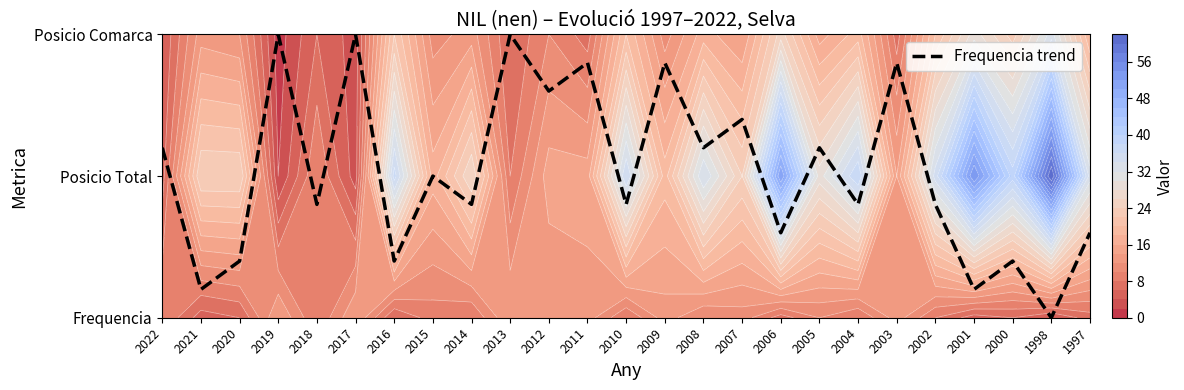

List the labels in order of value, largest first.

2019, 2017, 2013, 2011, 2009, 2003, 2012, 2007, 2022, 2008, 2005, 2015, 2018, 2014, 2010, 2004, 2002, 2006, 1997, 2020, 2016, 2000, 2021, 2001, 1998